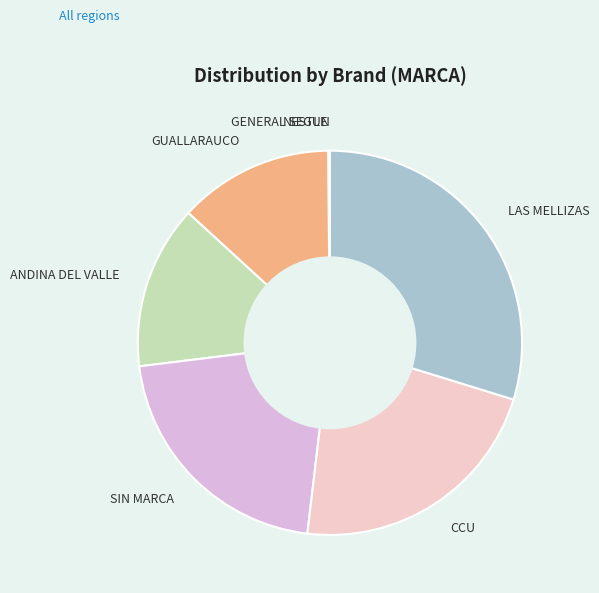

Is there any slice that represents more than half of the pie?

No